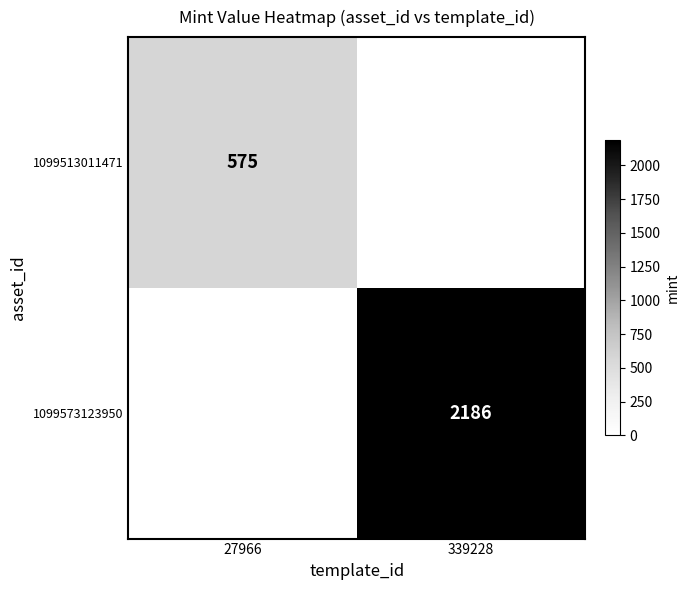

True or false: 1099513011471 has a value of 886 at 27966.

False